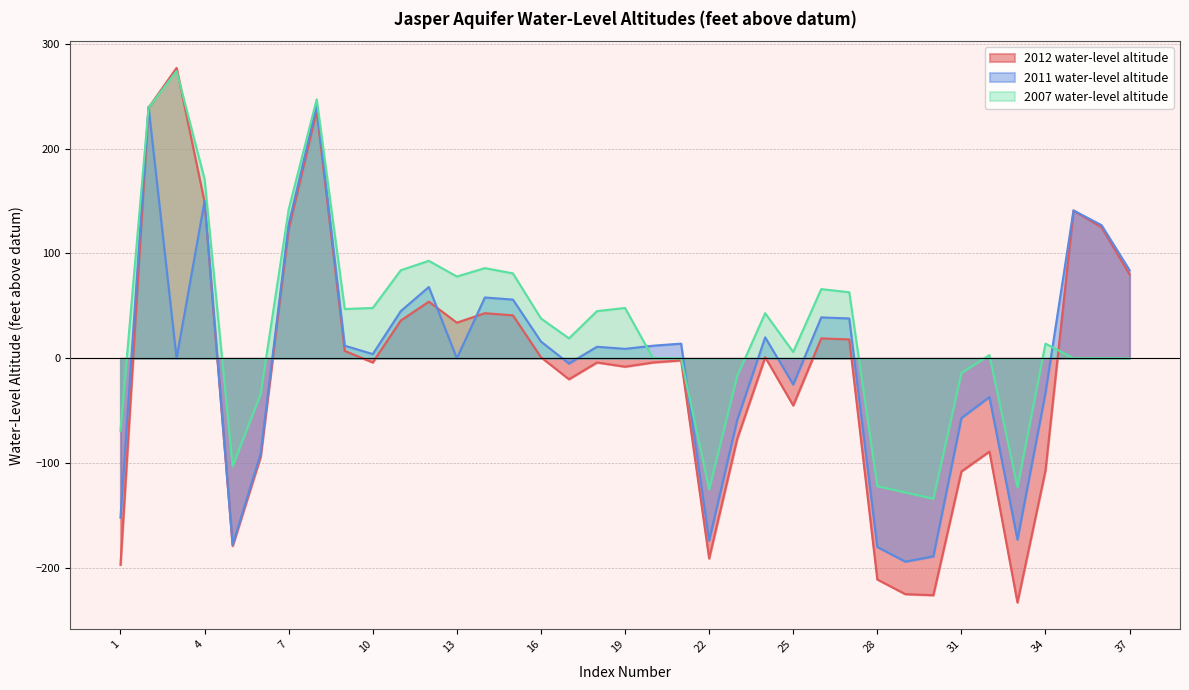

Which label corresponds to the smallest value in the chart?

33